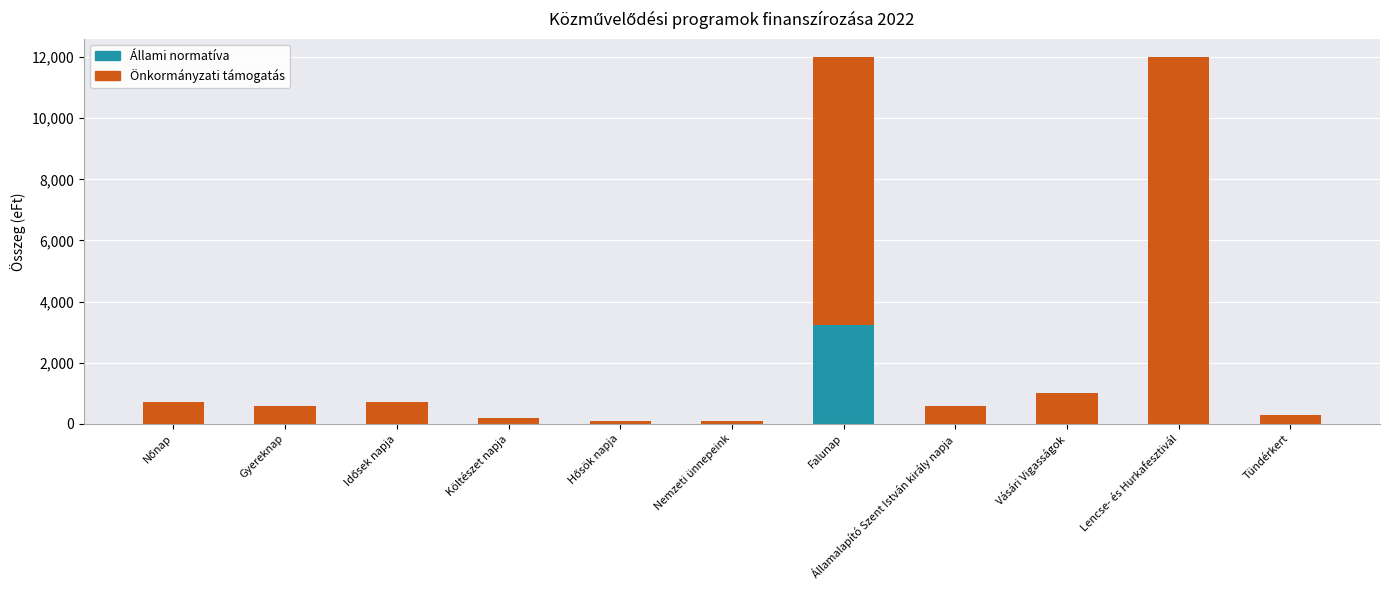

The value of Állami normatíva at Falunap is 3235. True or false?

True